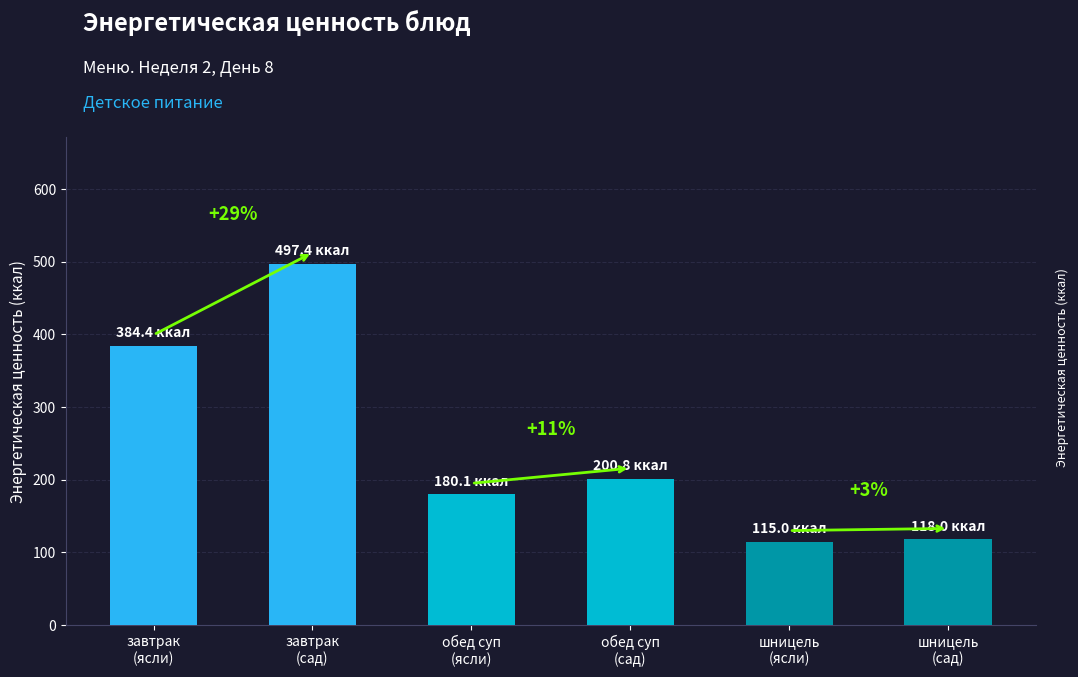

Rank the categories by value from highest to lowest.

завтрак
(сад), завтрак
(ясли), обед суп
(сад), обед суп
(ясли), шницель
(сад), шницель
(ясли)